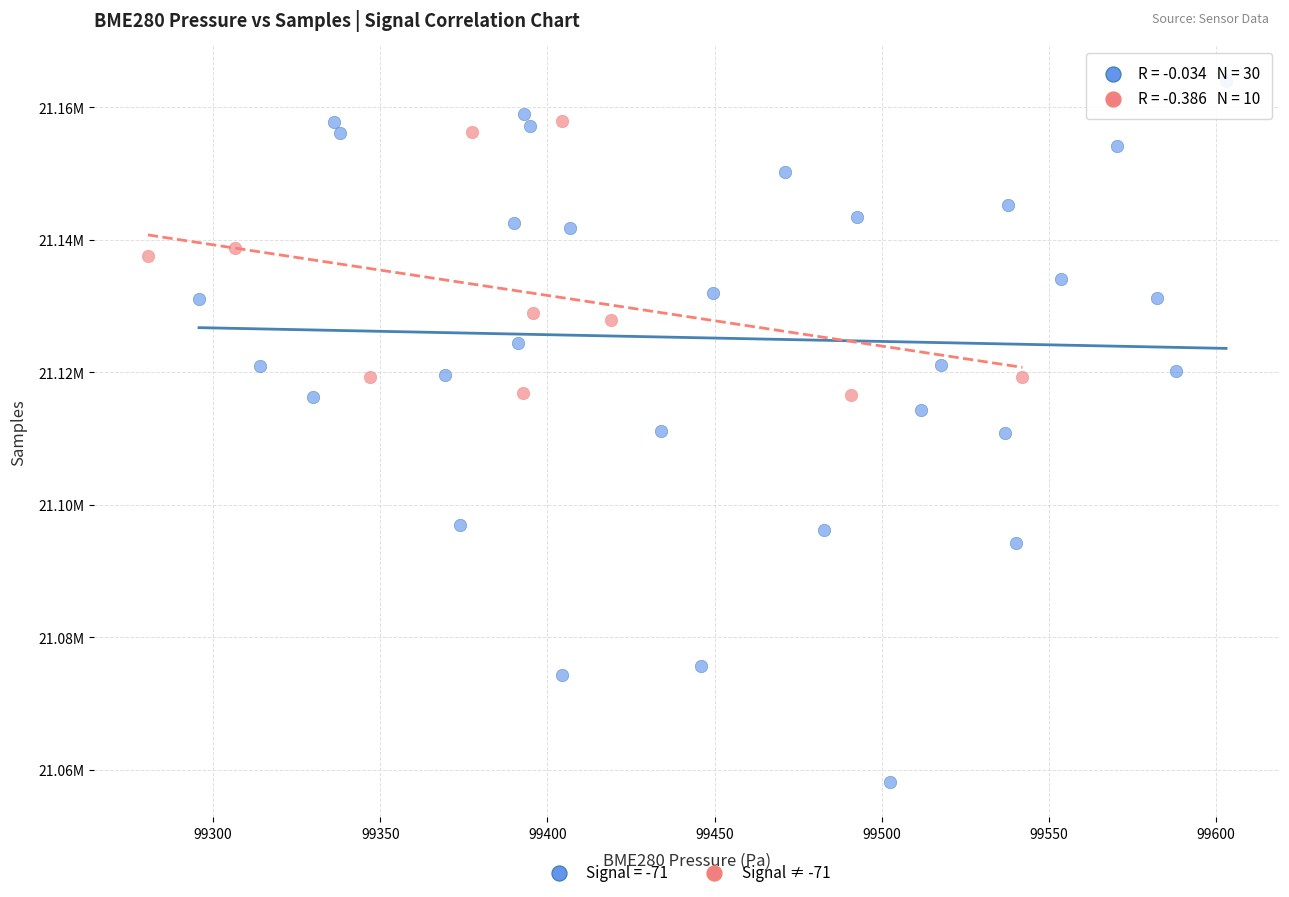

What are all the series names shown in the legend?

Signal = -71, Signal ≠ -71